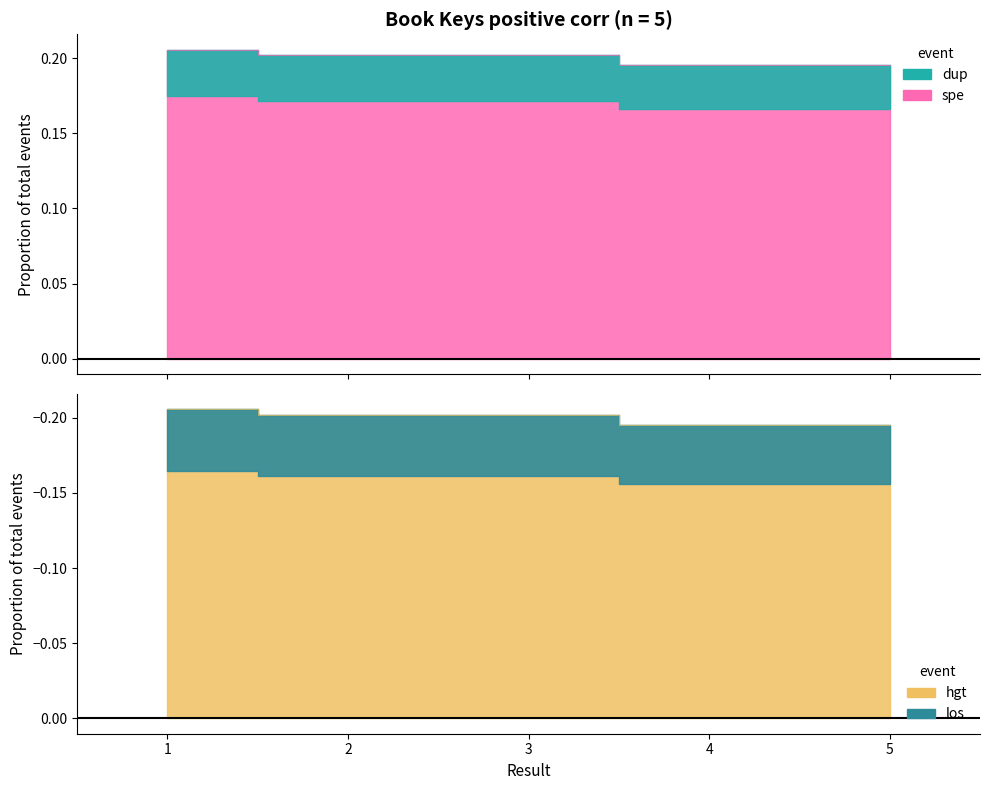

Which has a higher value, 3 or 1?

1